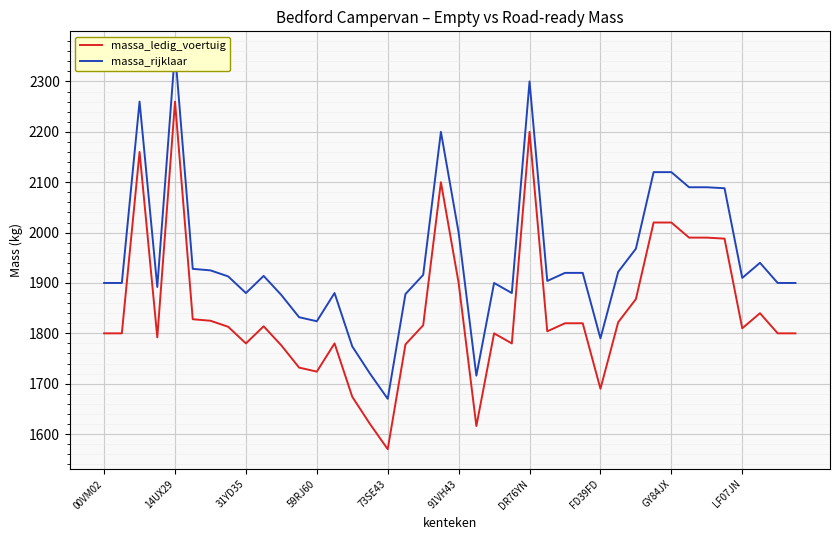

True or false: massa_ledig_voertuig has a value of 2260 at 14UX29.

True